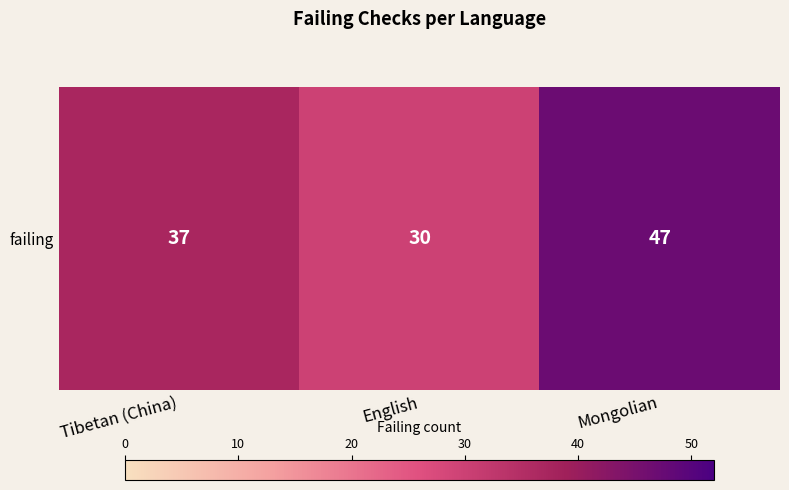

Reading left to right, what are all the values shown in this chart?

37	30	47